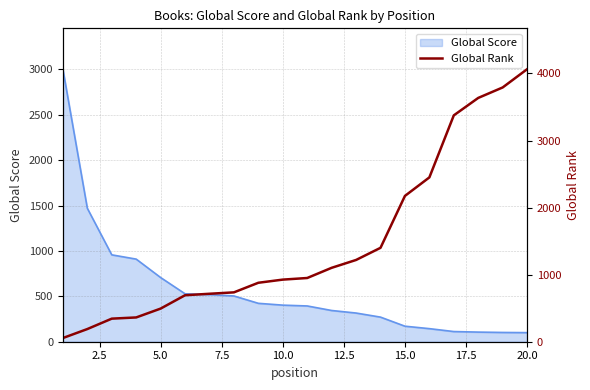

The value of Global Score at 5.0 is 707. True or false?

True